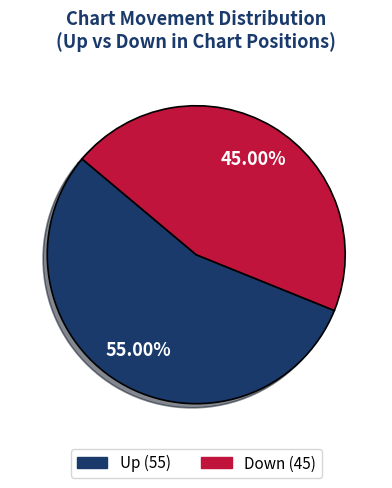

Is there a majority slice in this chart?

Yes